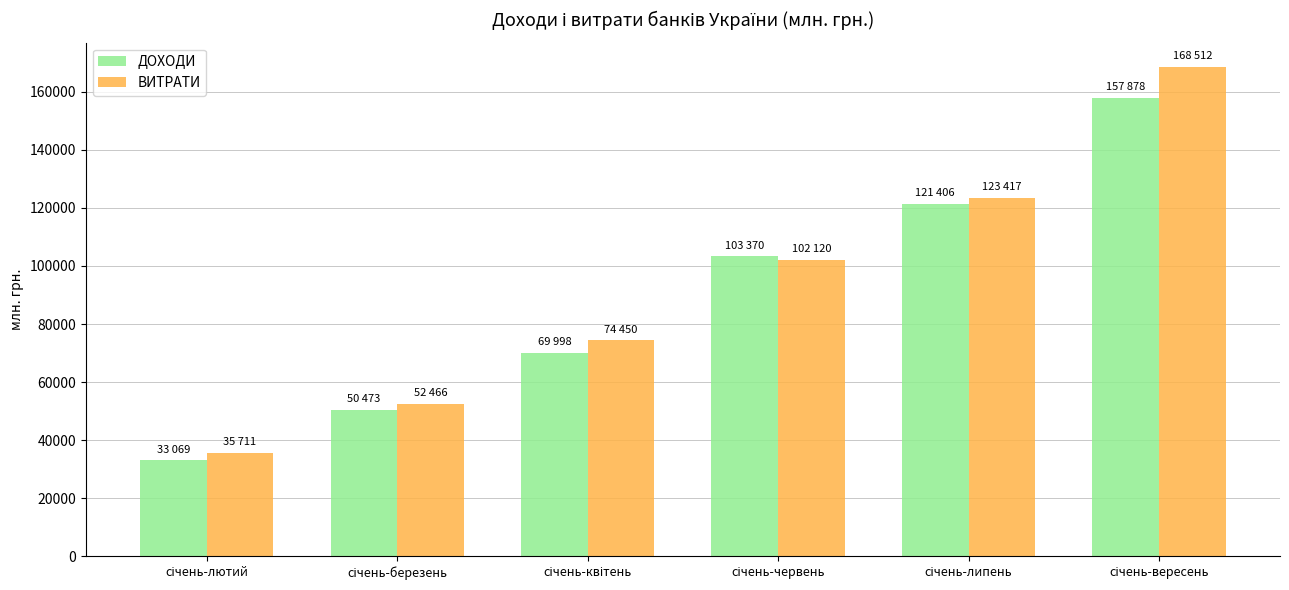

What is the maximum value for ВИТРАТИ?

168512